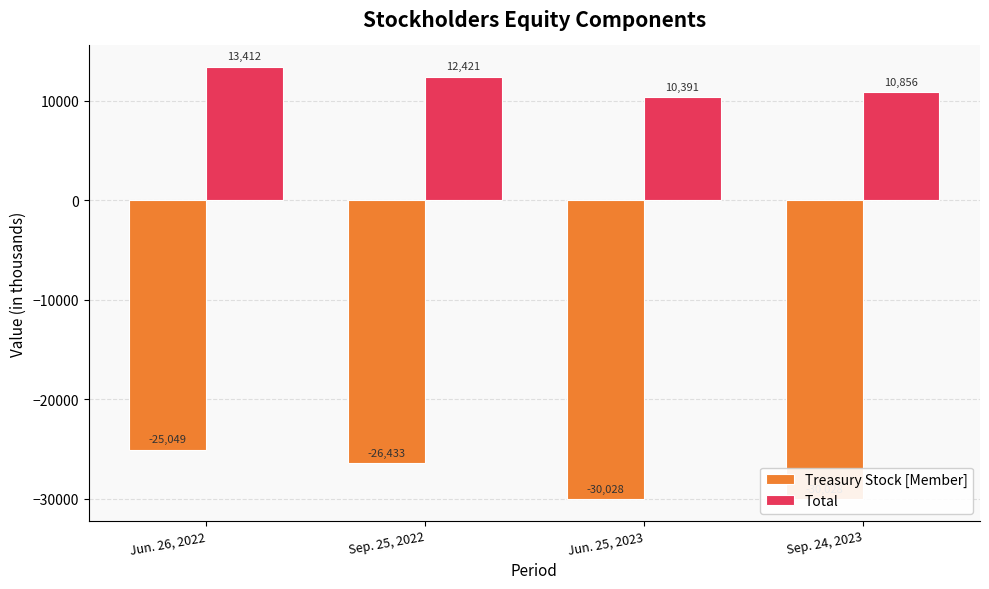

Between Sep. 25, 2022 and Jun. 25, 2023, which series saw the biggest shift?

Treasury Stock [Member]